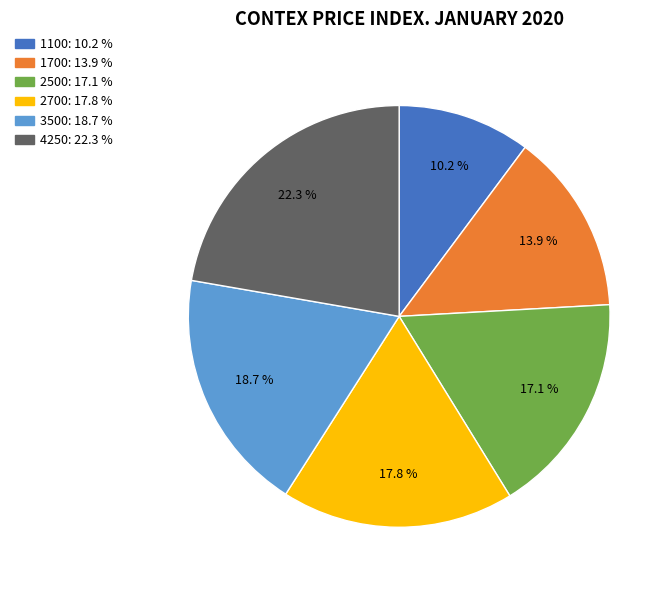

To the nearest percent, what percentage of the pie is 1100?

10%